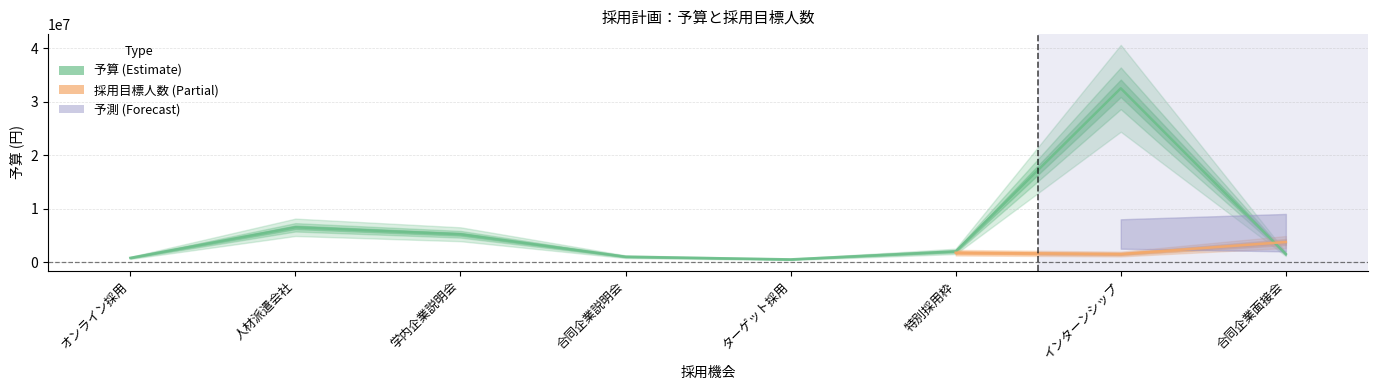

What is the sum of all values?

49980000